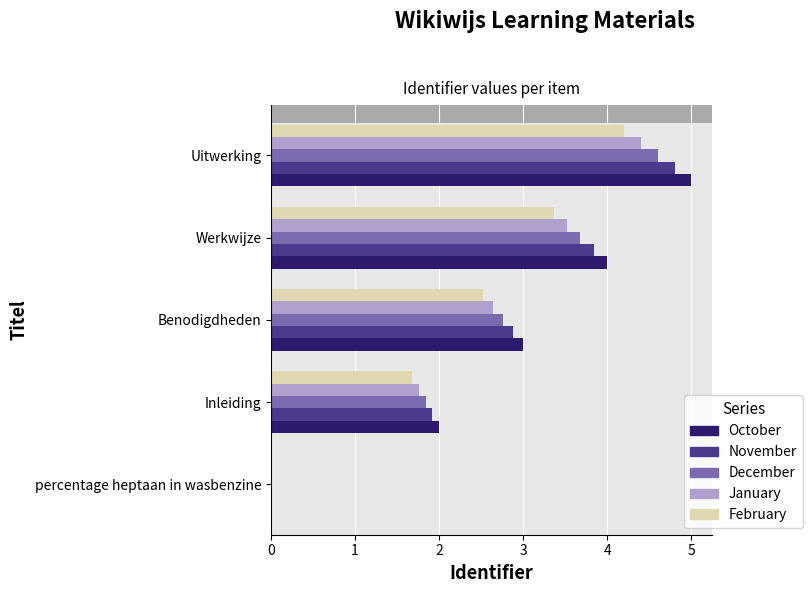

At which category is the sum across all series the highest?

Uitwerking